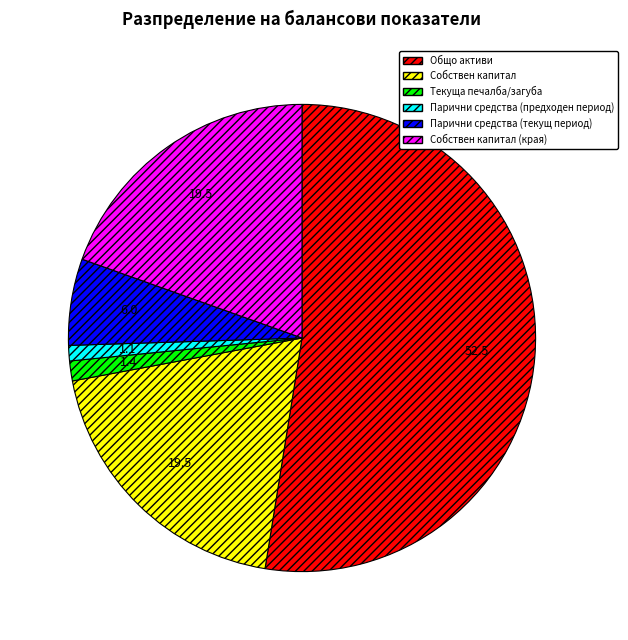

Is there a majority slice in this chart?

Yes